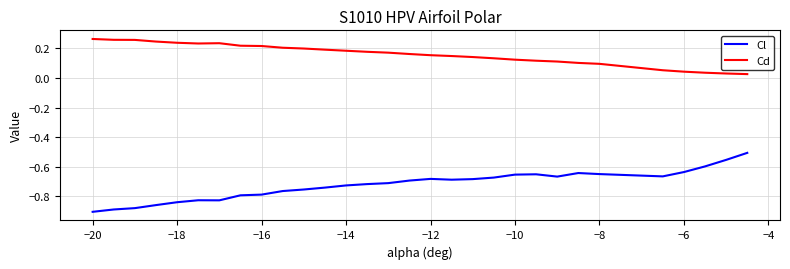

What is the highest value of the Cl series?

-0.5